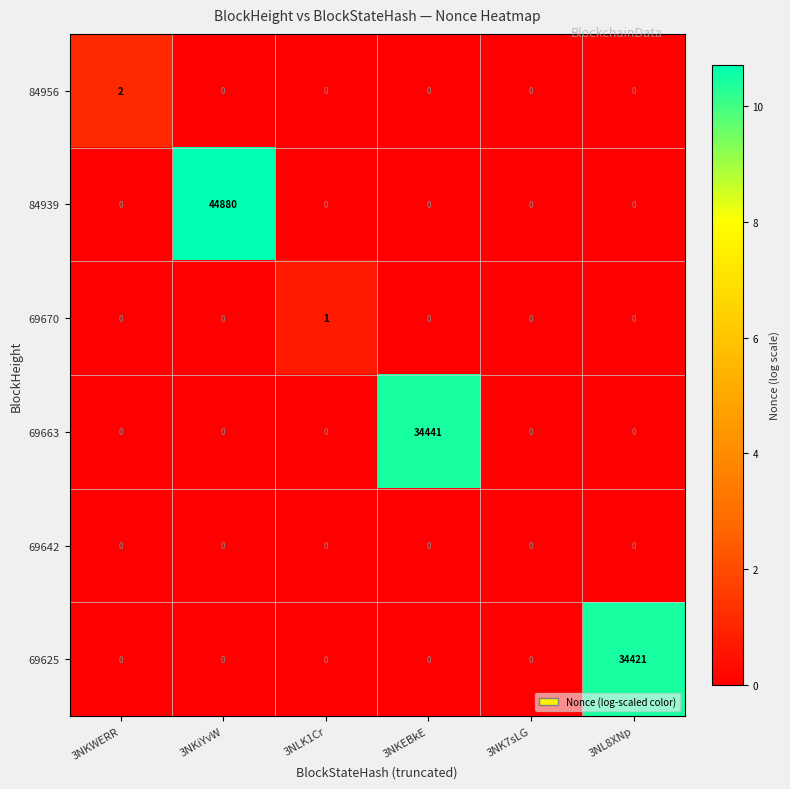

At how many categories does at least one series exceed 4?

3